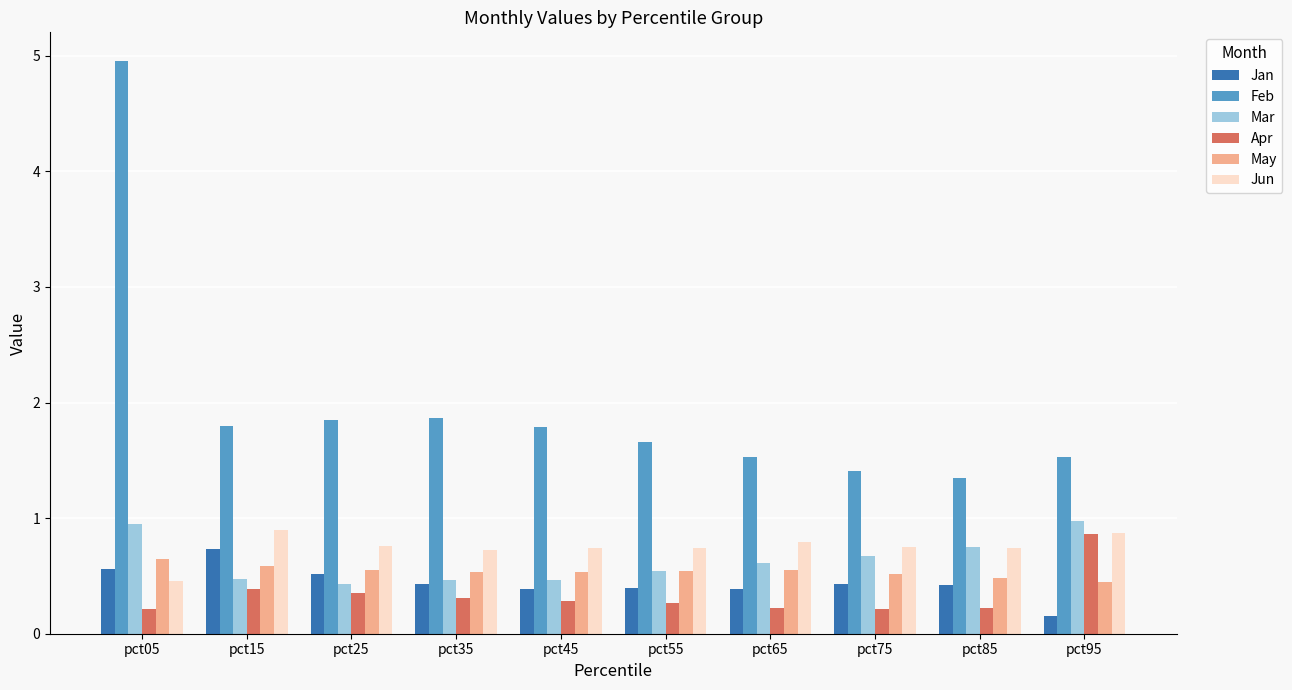

How many bars are there in total?

60